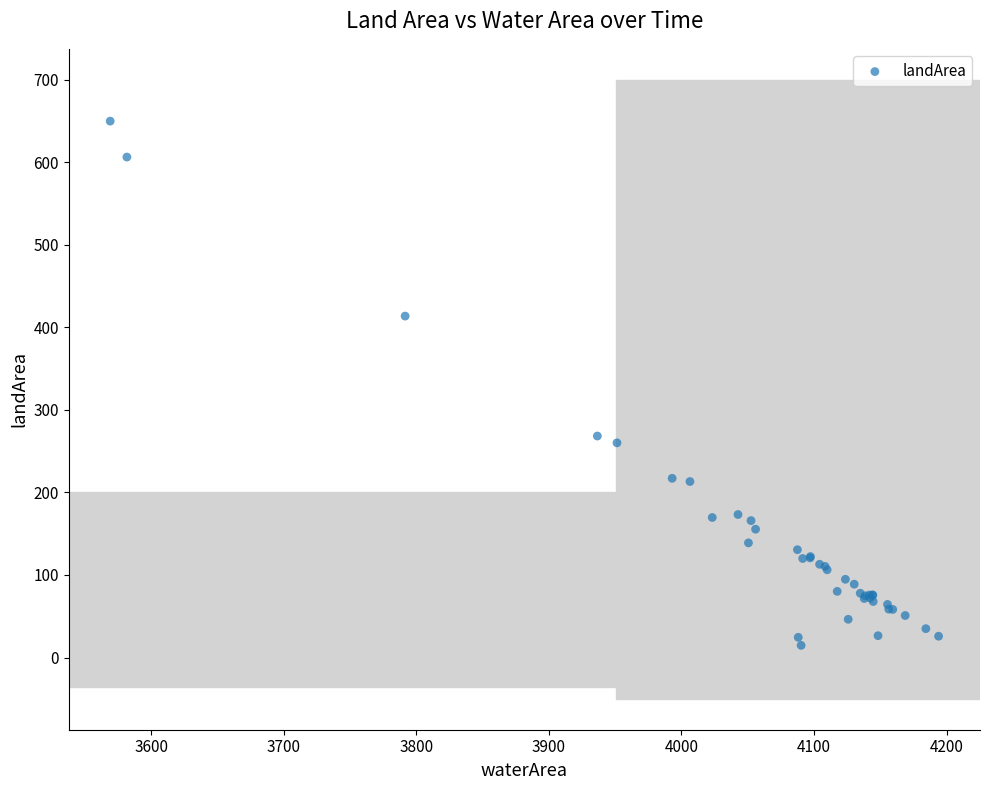

What Y value in the scatter plot is closest to 332?

268.4